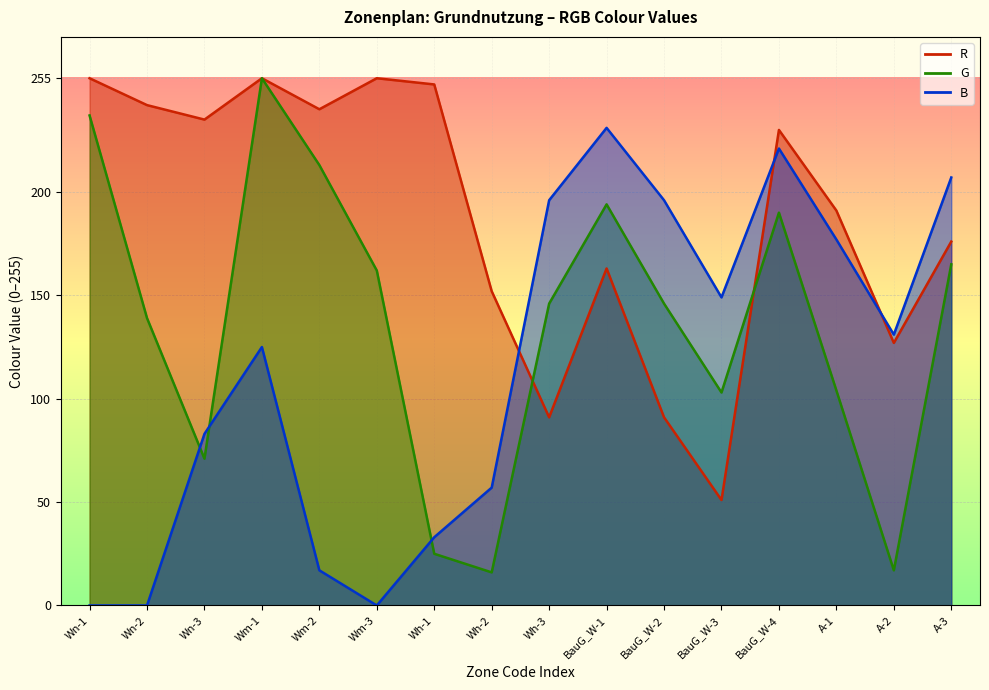

What is the label of the 13th point from the left?

BauG_W-4